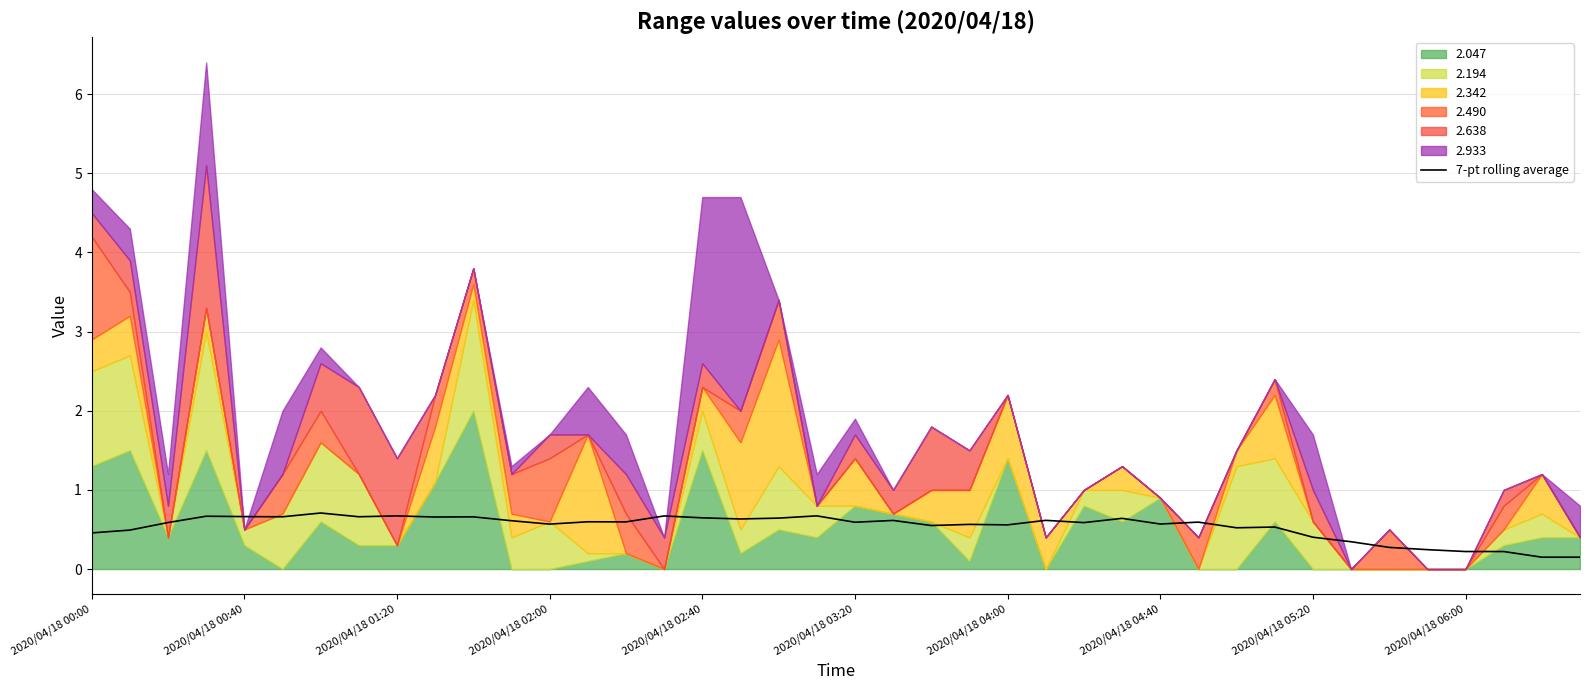

How many points are higher than both their immediate neighbors (excluding endpoints)?

14